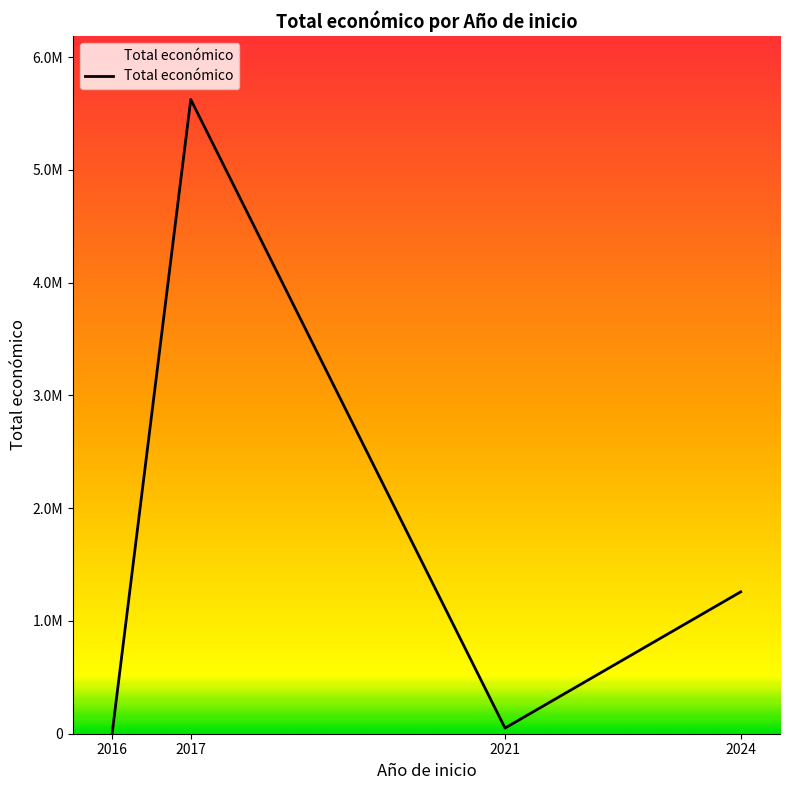

Is this an area chart (filled region under the line)?

Yes